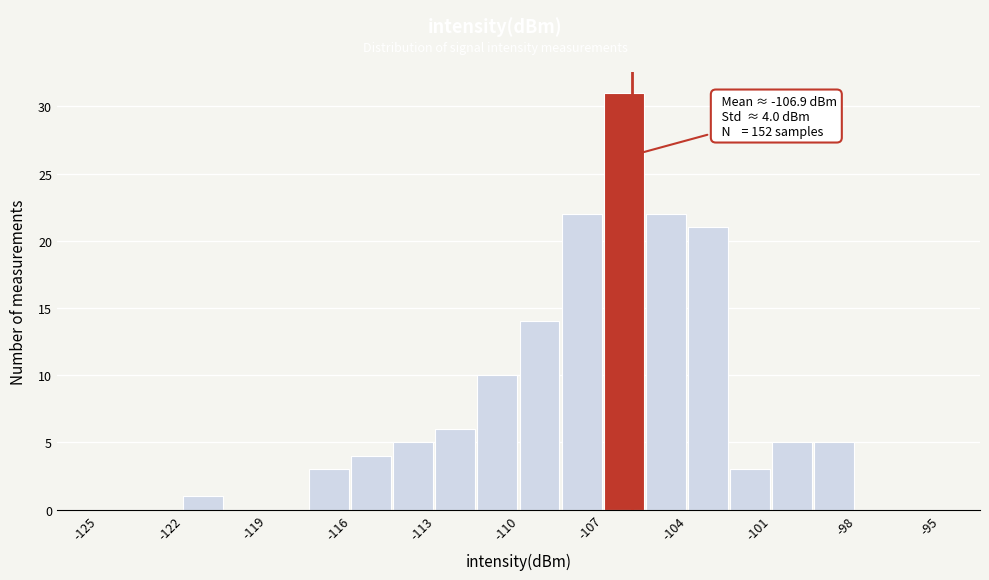

Around what value on the x-axis is the tallest bar? Give the approximate position of its centre, as read against the axis.

-106.5